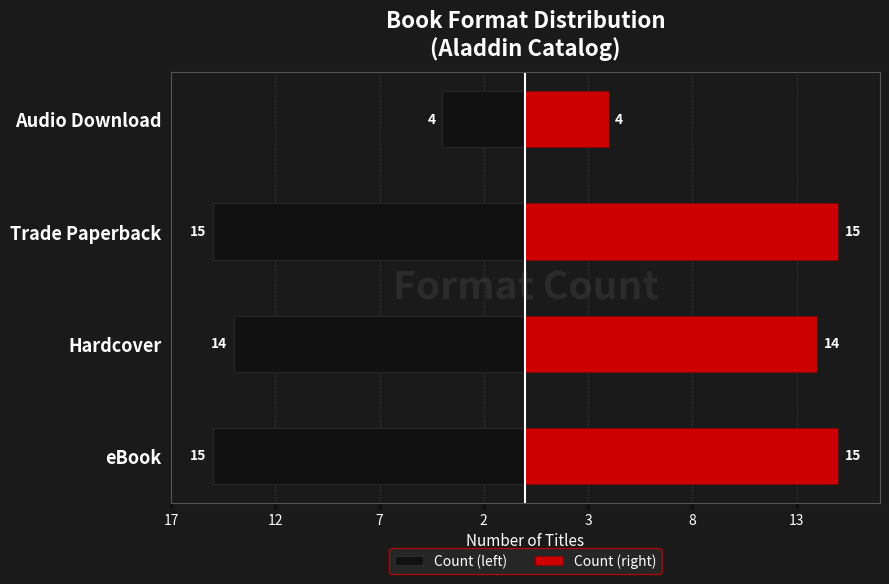

How many data points in Count (left) are less than -14?

2